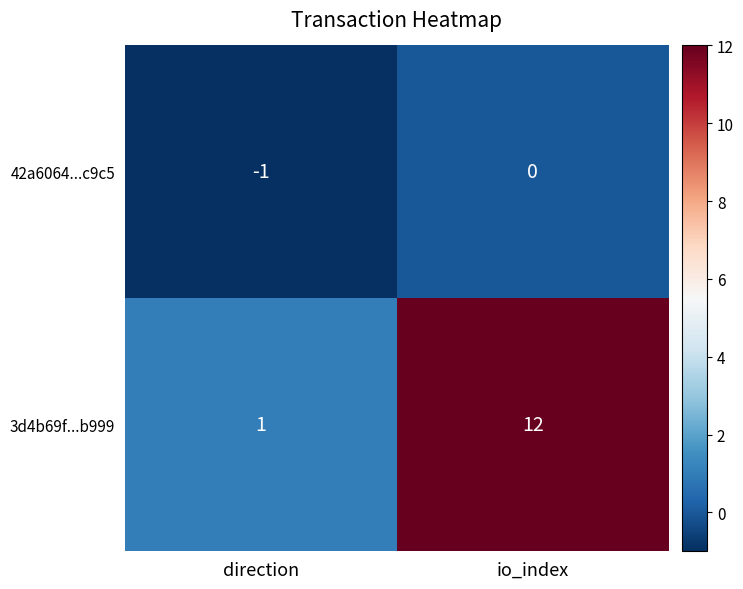

Is it true that 42a6064...c9c5 equals 0 at direction?

False